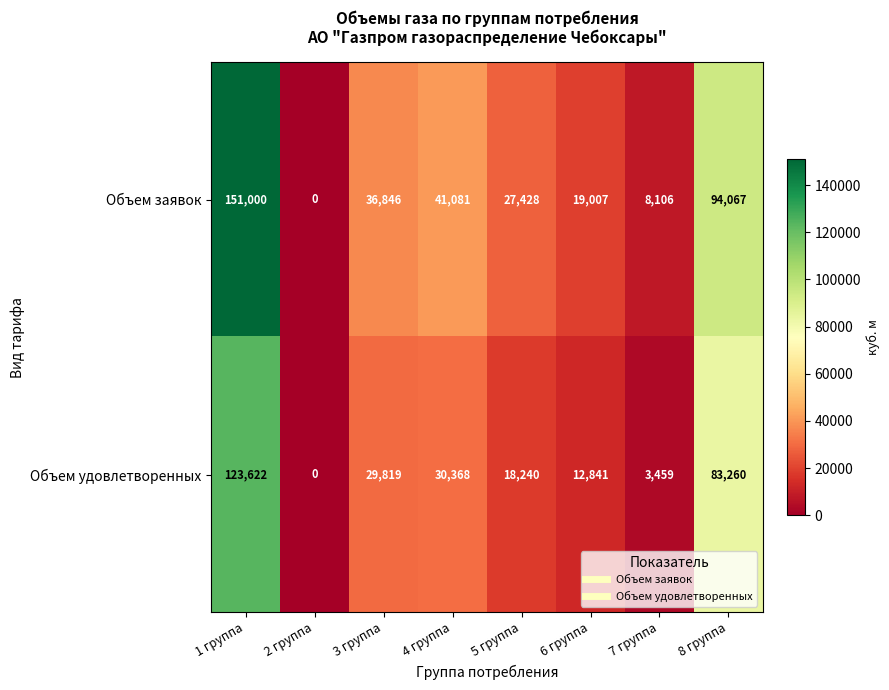

Reading left to right, list all the values displayed in this chart.

Объем заявок: 1 группа=151000	2 группа=0	3 группа=36846	4 группа=41081	5 группа=27428	6 группа=19007	7 группа=8106	8 группа=94067
Объем удовлетворенных: 1 группа=123622	2 группа=0	3 группа=29819	4 группа=30368	5 группа=18240	6 группа=12841	7 группа=3459	8 группа=83260